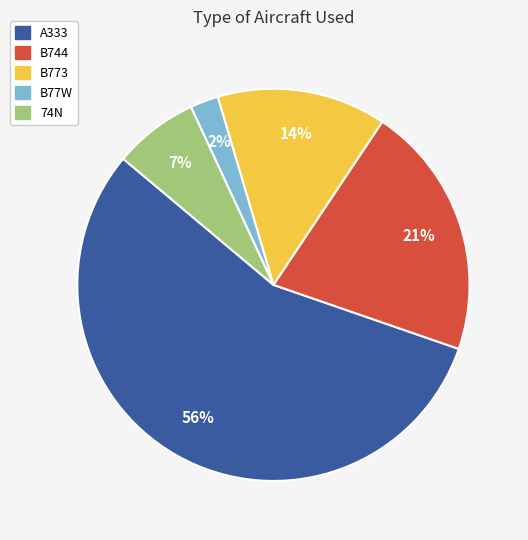

Is B77W the majority of the pie?

No